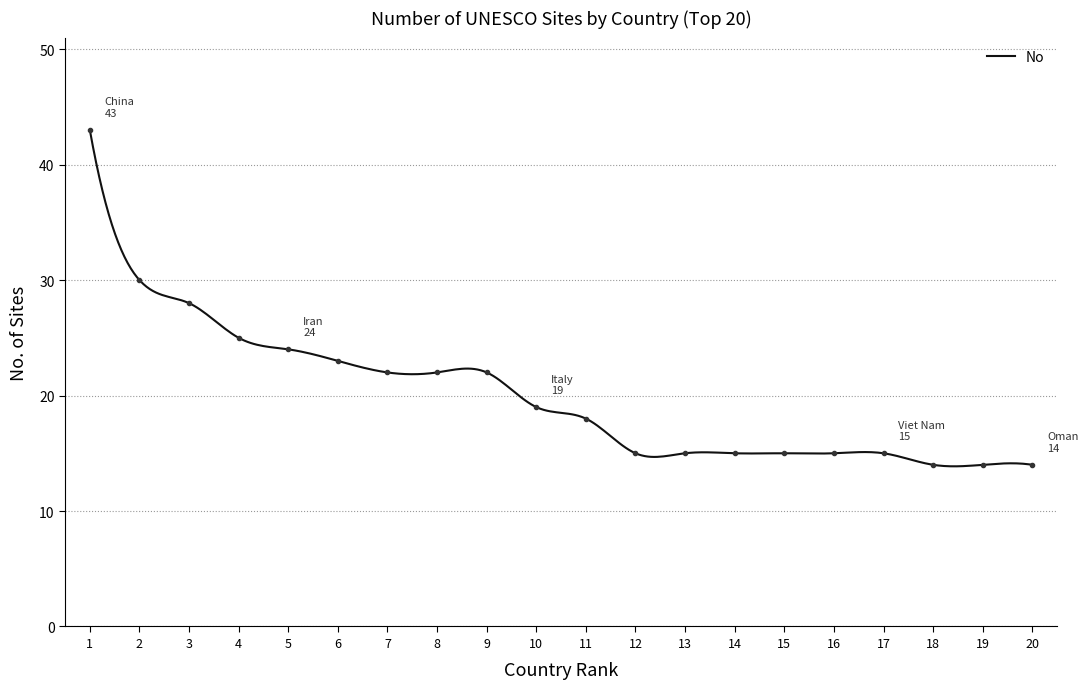

Which label corresponds to the largest value in the chart?

1